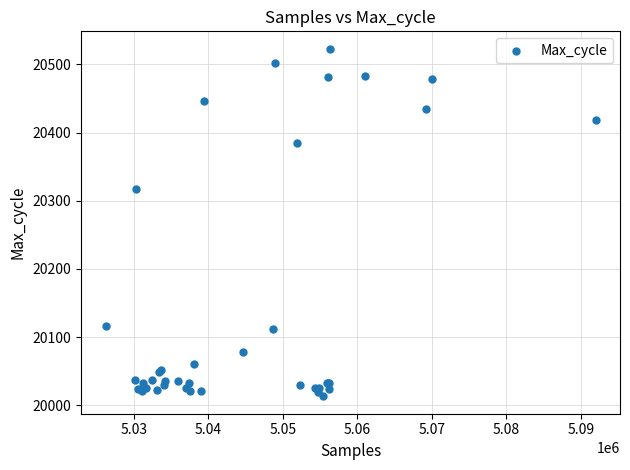

What Y value in the scatter plot is closest to 20268?

20317